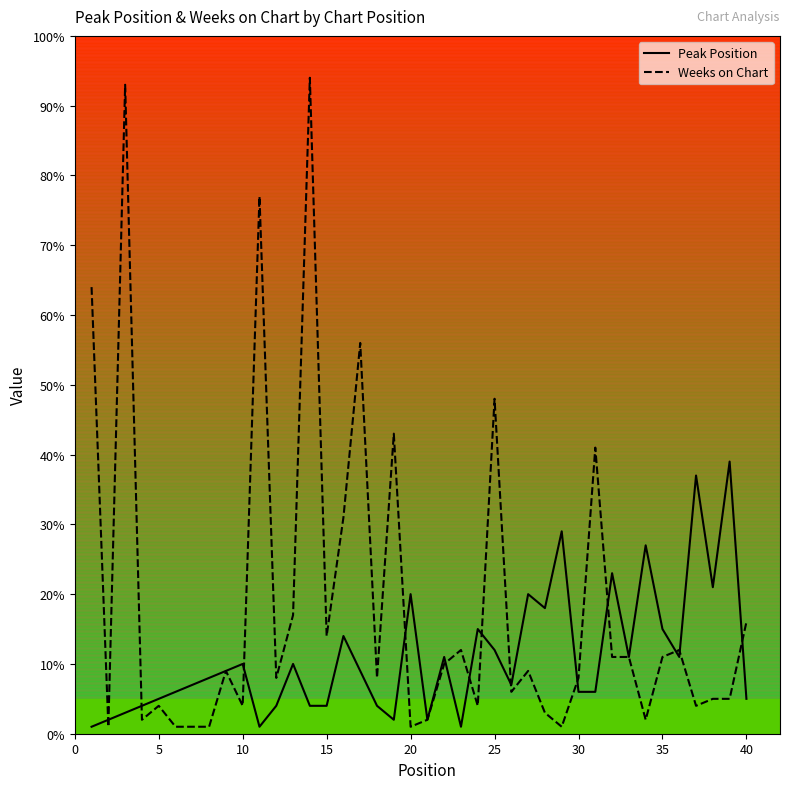

Rank the series by their maximum value, from lowest to highest.

Peak Position, Weeks on Chart